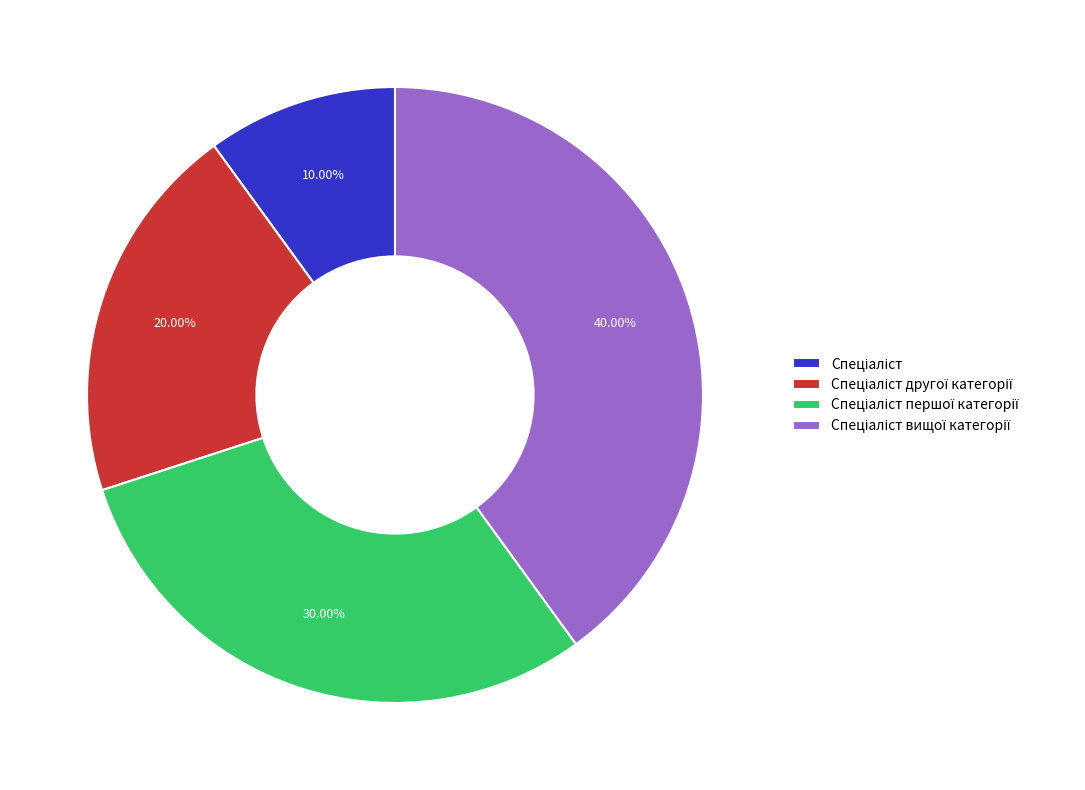

To the nearest percent, what is the average slice percentage?

25%